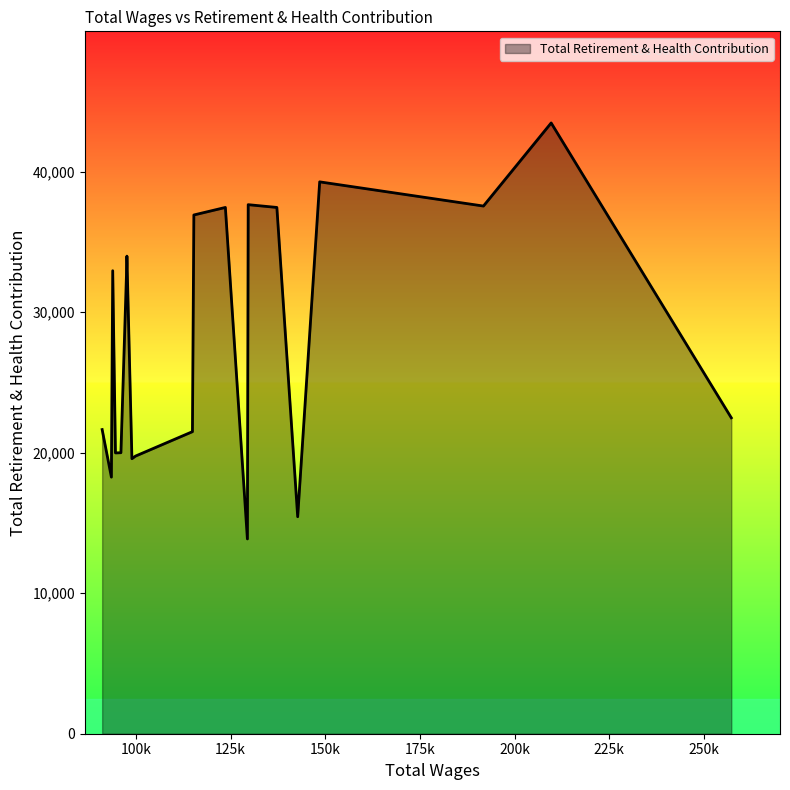

What is the maximum value shown in the chart?

43473